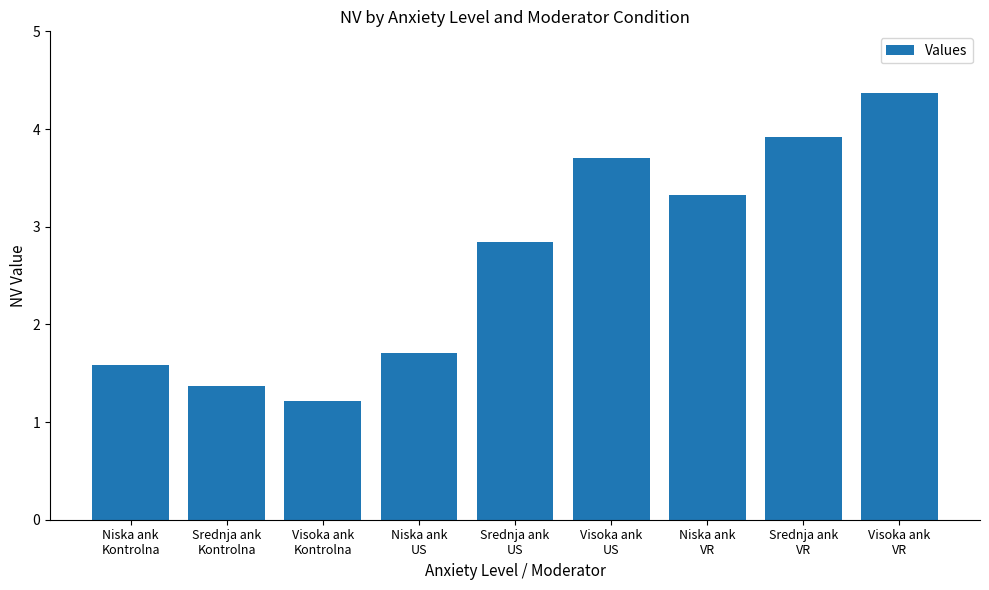

Where is the data nearest to the value 2?

Niska ank
US